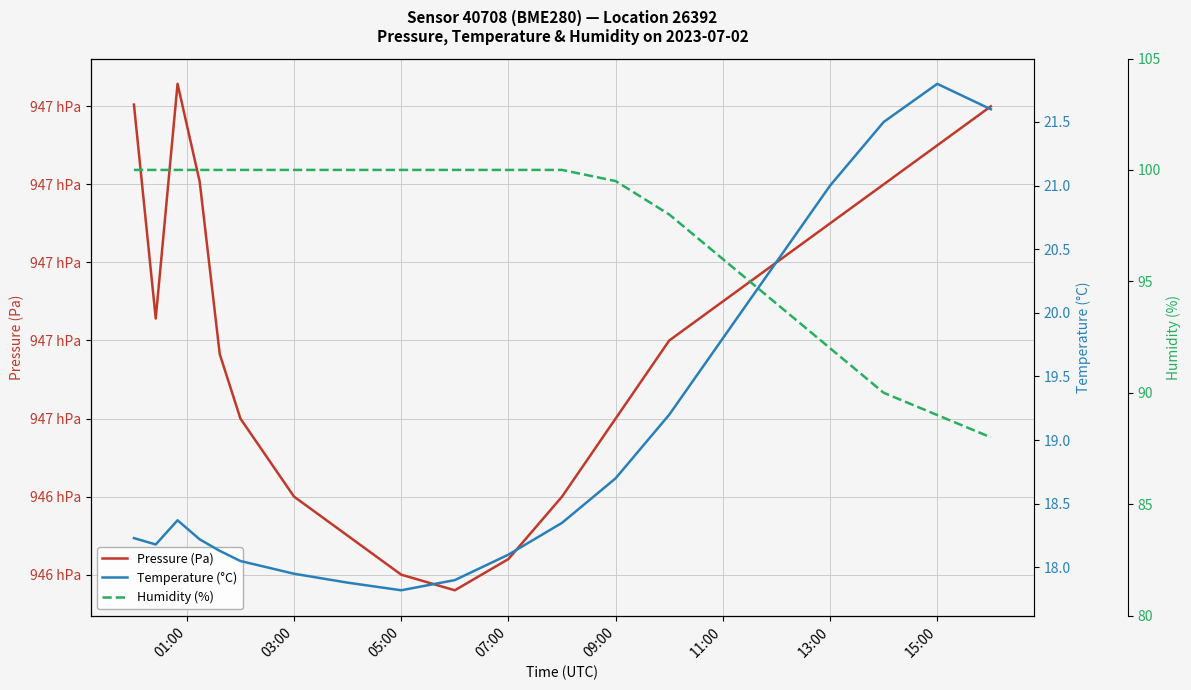

True or false: Humidity (%) and Pressure (Pa) intersect in this chart.

False